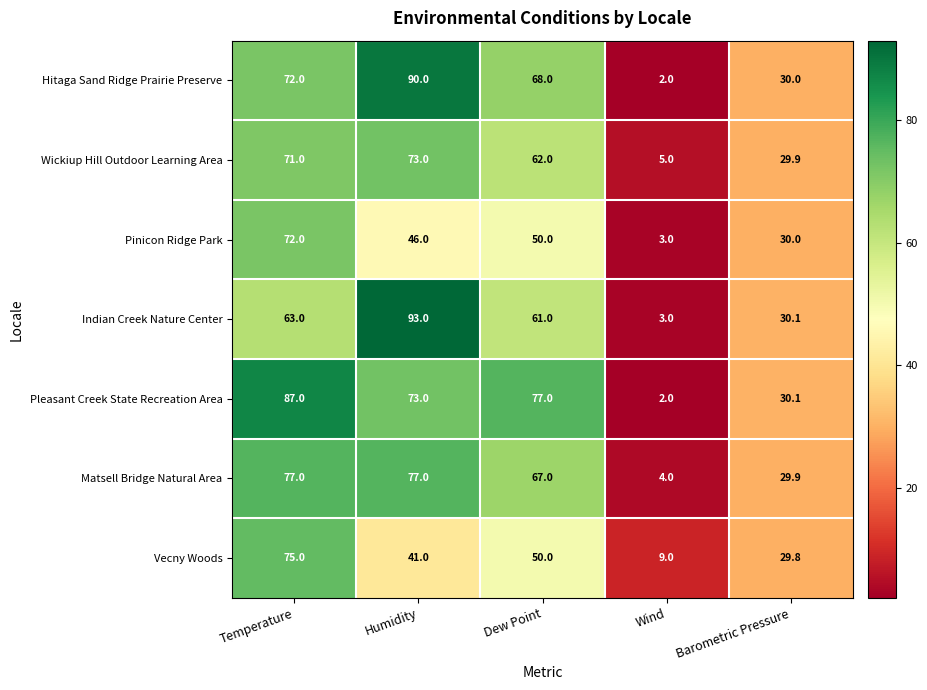

What is the average value of the Wickiup Hill Outdoor Learning Area series?

48.2